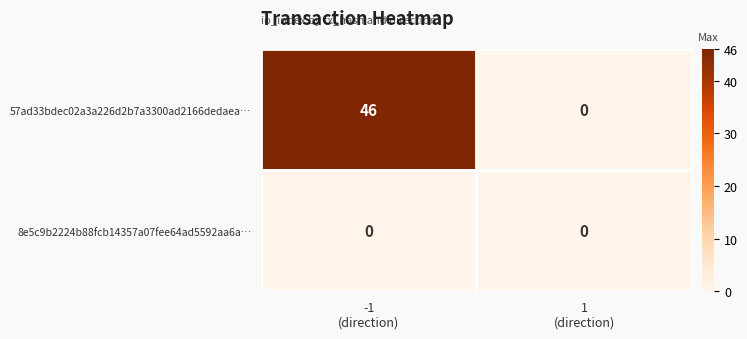

List the series in order of their peak value, highest first.

57ad33bdec02a3a226d2b7a3300ad2166dedaea…, 8e5c9b2224b88fcb14357a07fee64ad5592aa6a…